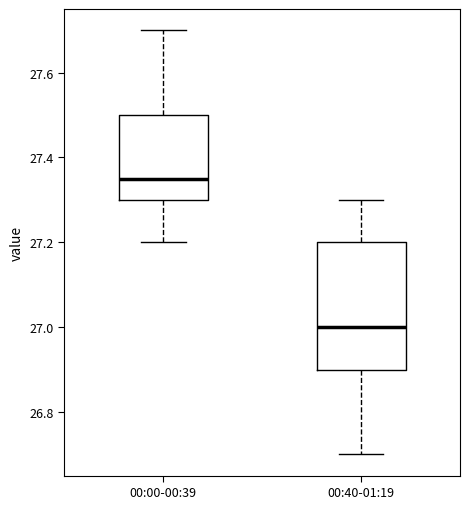

Which box has the highest median line?

00:00-00:39